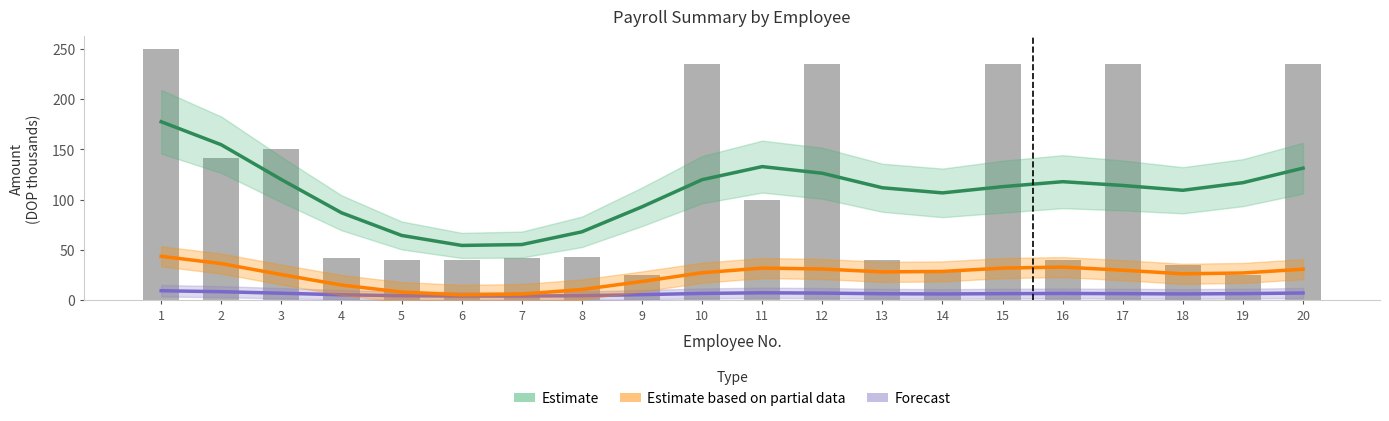

Which series has the widest spread of values?

Estimate